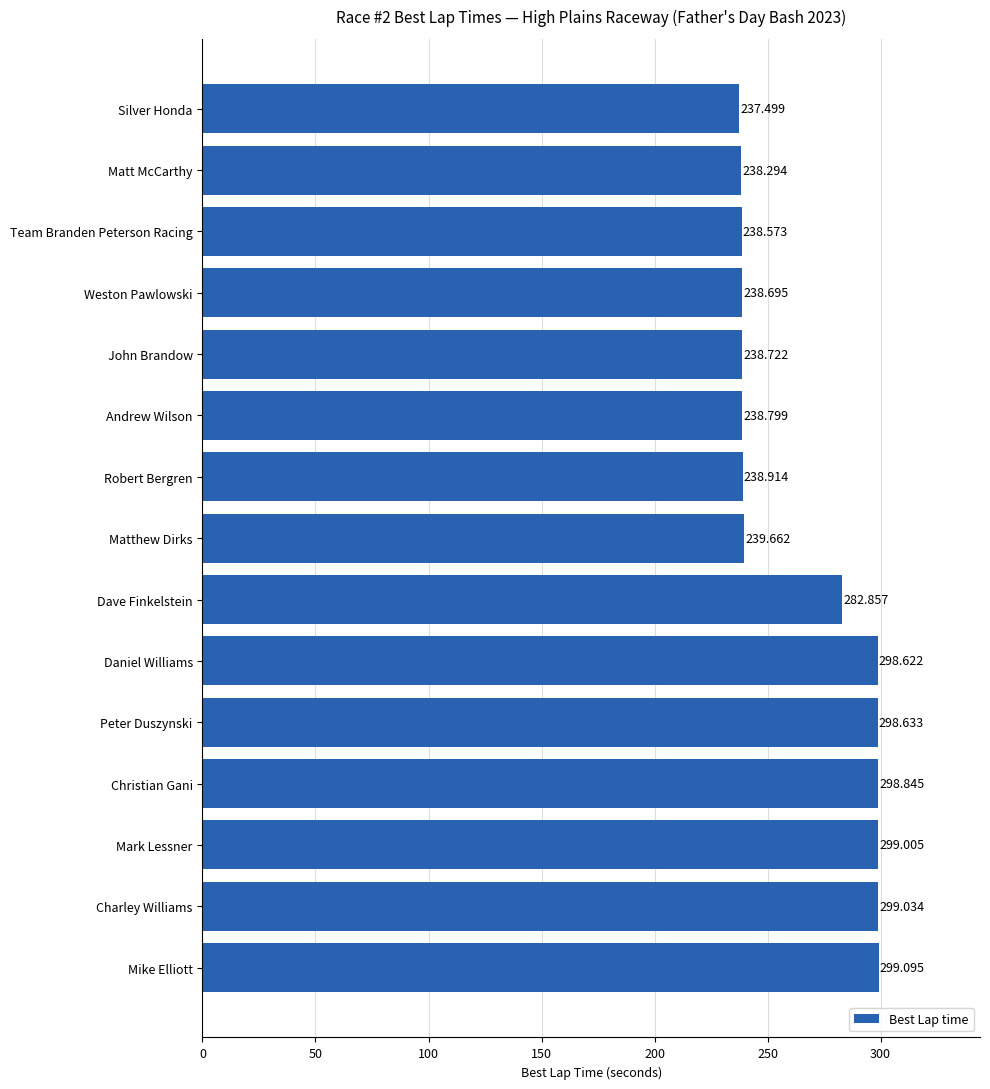

Which category has the lowest value across all series?

Silver Honda